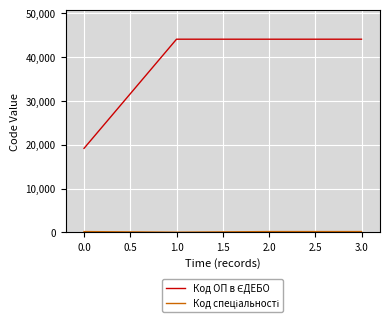

At how many categories does at least one series exceed 13335?

4